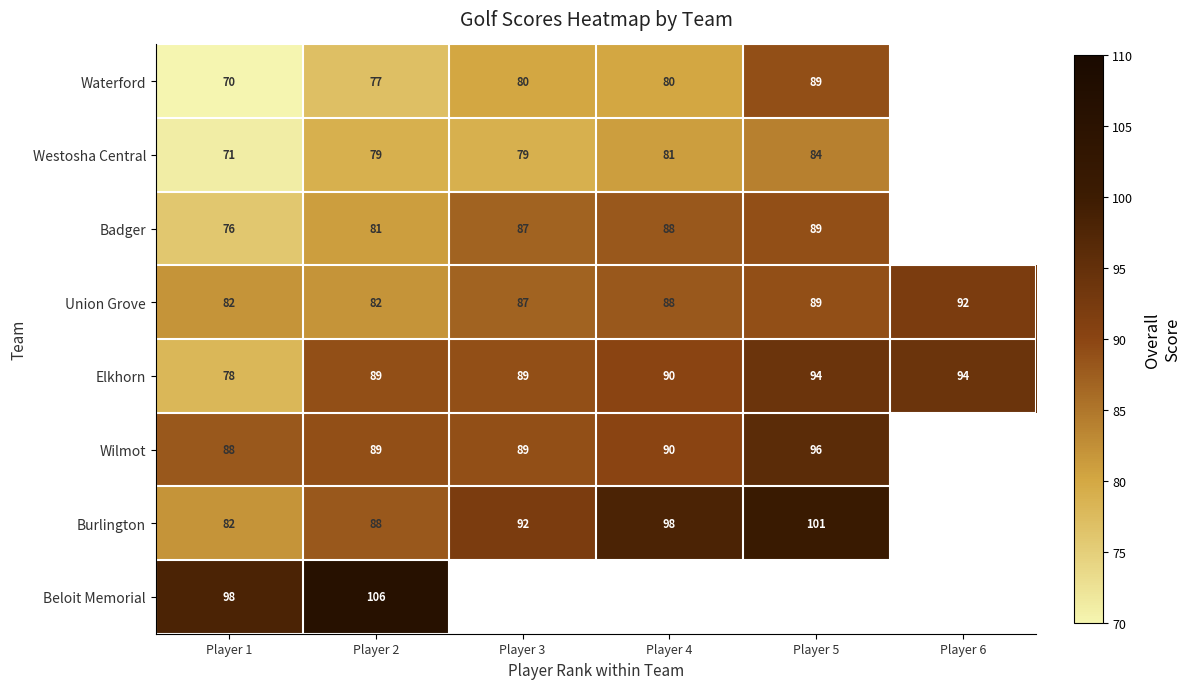

The Wilmot series shows 27 at Player 4. True or false?

False